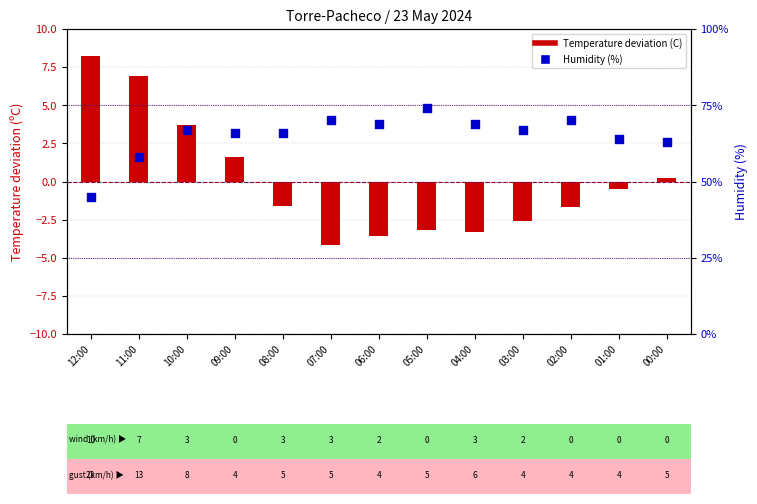

Is the value of Temperature deviation (C) at 07:00 greater than the value of Humidity (%) at 04:00?

No